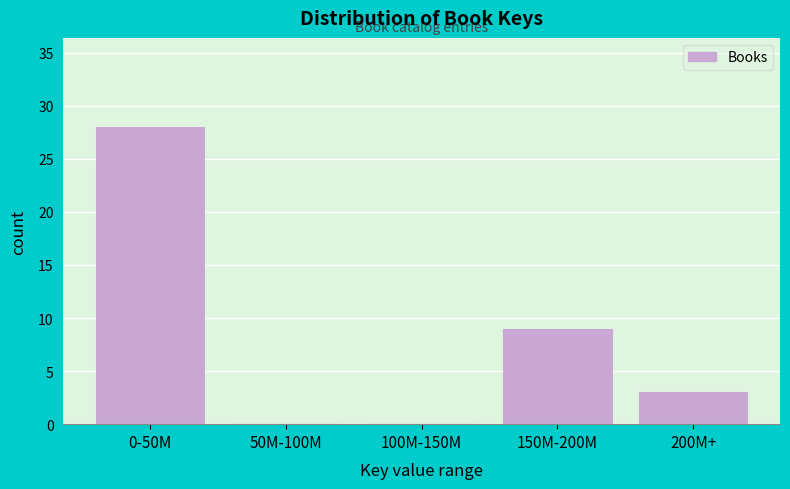

Reading left to right, extract all data points from this chart.

0-50M=28	50M-100M=0	100M-150M=0	150M-200M=9	200M+=3